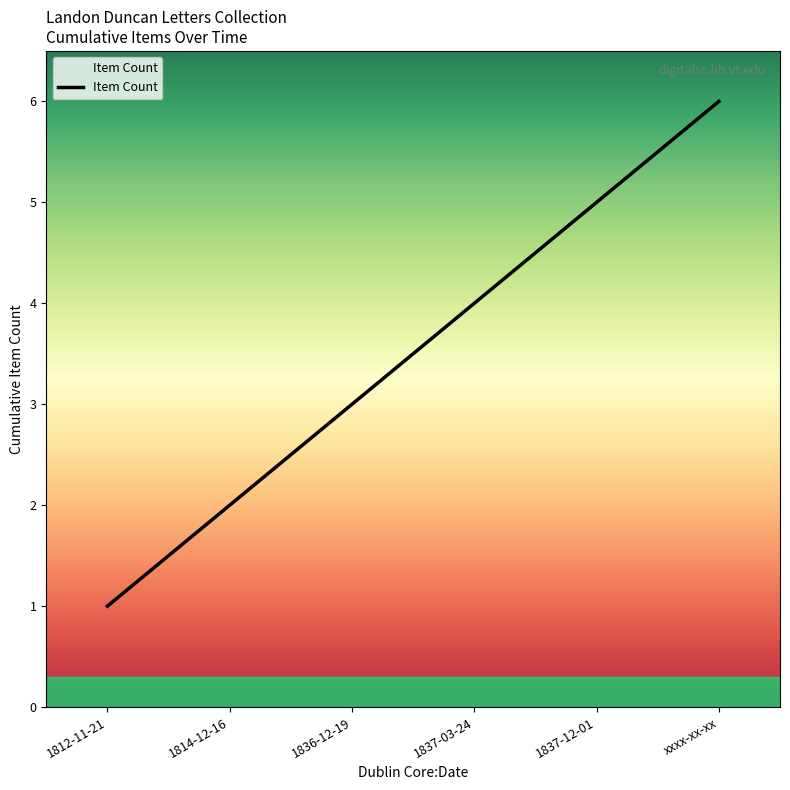

Is it true that the value at 1837-03-24 is 1?

False